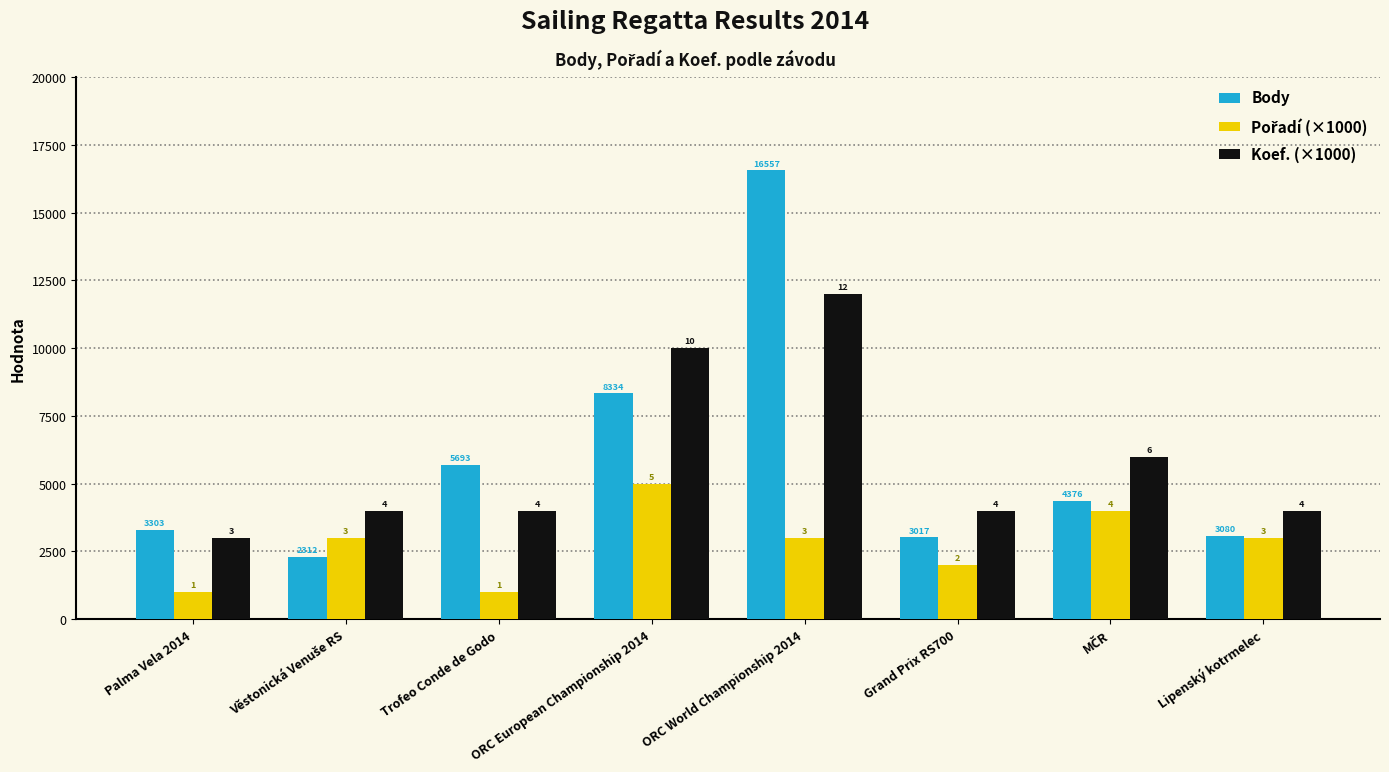

Where does the Pořadí (×1000) series first go above 3000?

ORC European Championship 2014